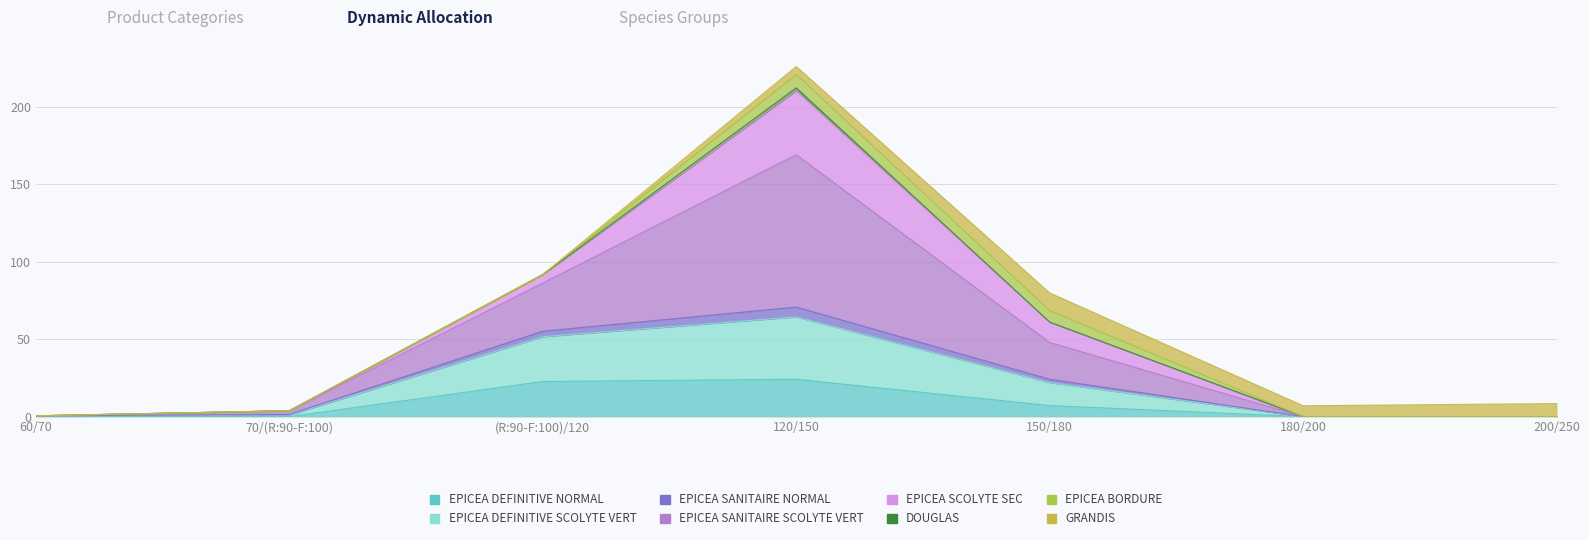

What is the label of the 1st point from the right?

200/250